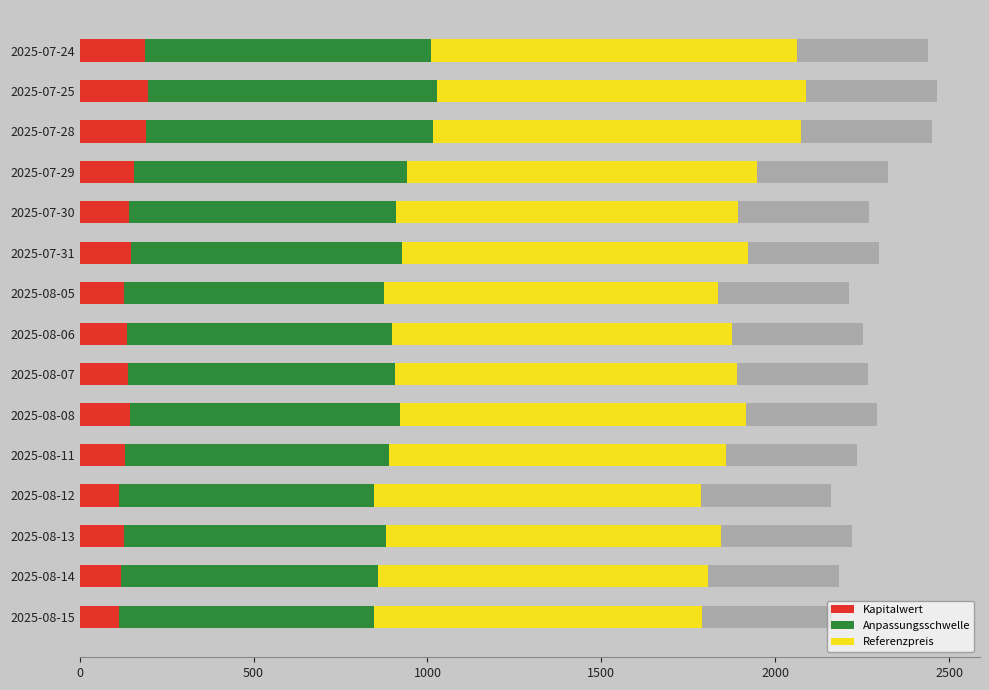

Reading right to left, transcribe all the data shown in this chart.

Kapitalwert: 189.0	197.0	192.0	156.0	142.0	149.0	127.0	136.0	139.0	145.0	131.0	114.0	127.0	118.0	114.0
Anpassungsschwelle: 820.6	829.1	824.5	785.5	767.5	777.3	748.8	762.8	767.5	775.7	757.4	732.4	752.7	739.8	733.6
Referenzpreis: 1052.0	1063.0	1057.0	1007.0	984.0	996.5	960.0	978.0	984.0	994.5	971.0	939.0	965.0	948.5	940.5